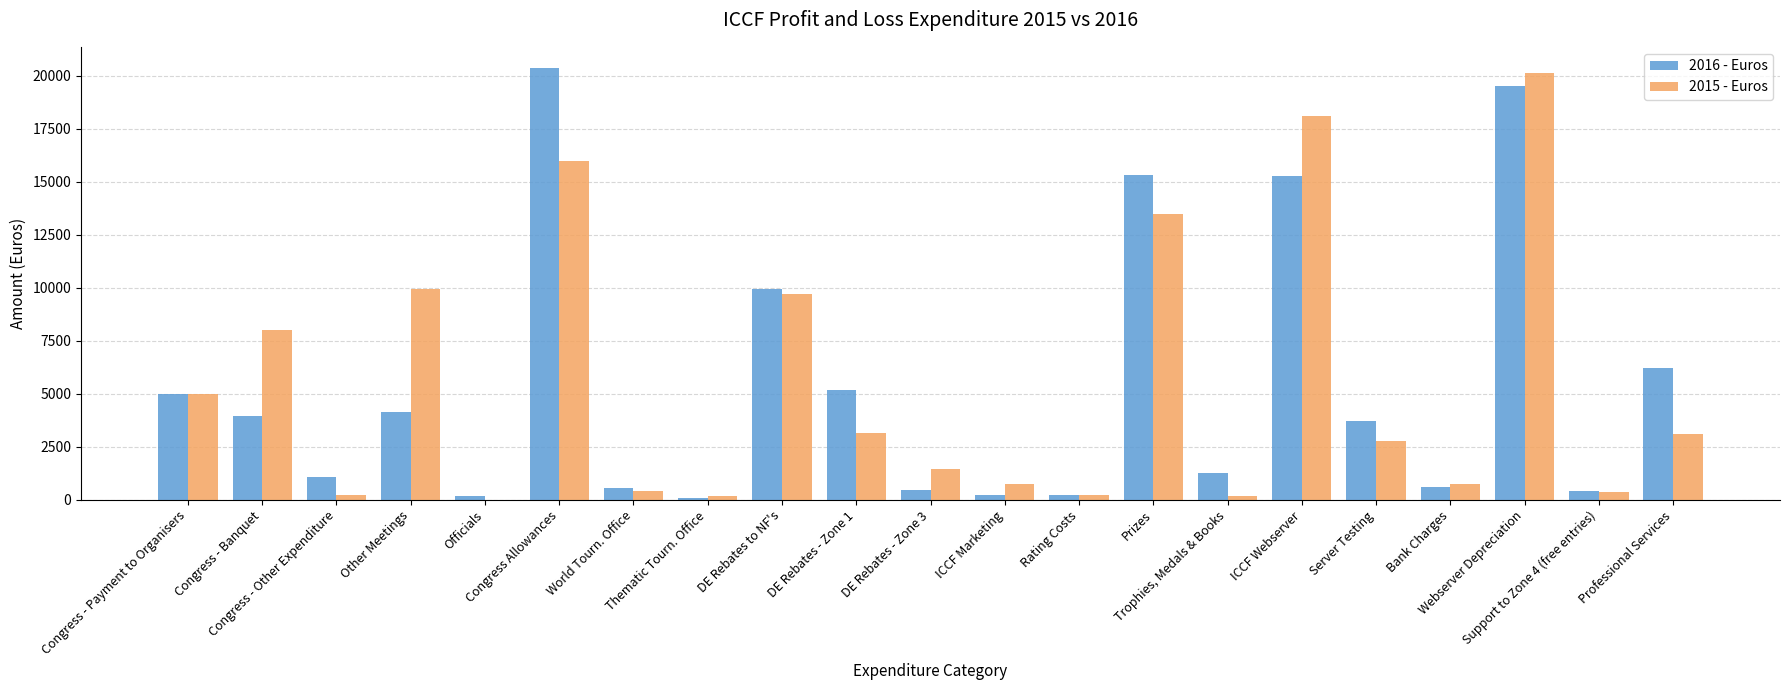

What is the greatest value displayed?

20352.1